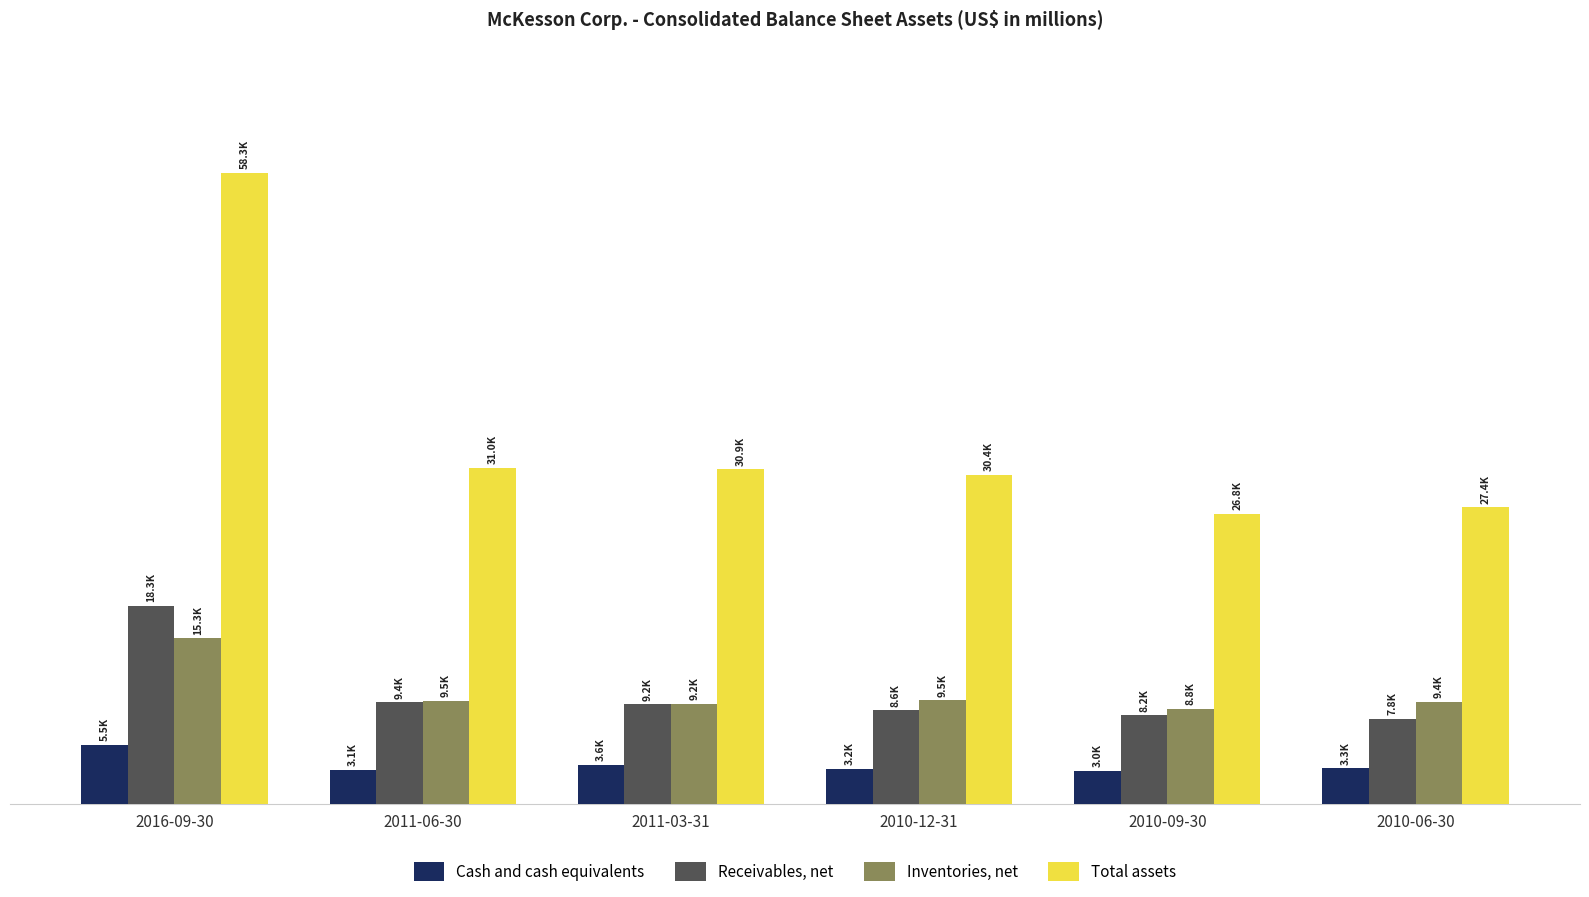

Are the bars horizontal?

No